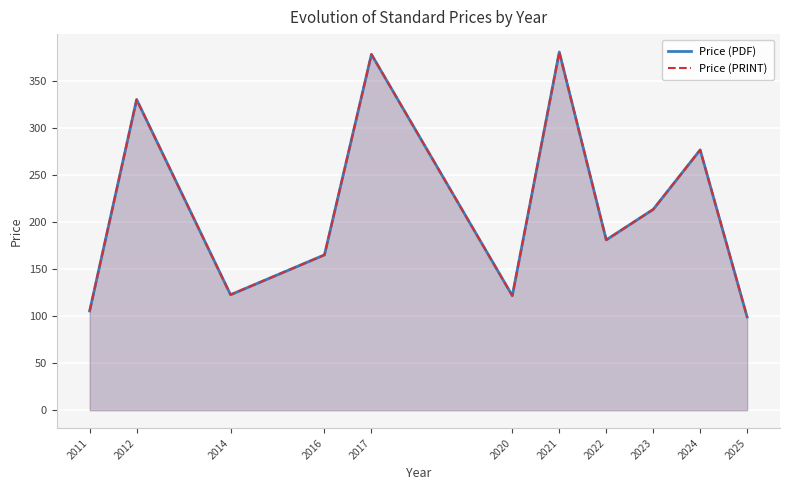

True or false: Price (PDF) and Price (PRINT) intersect in this chart.

False